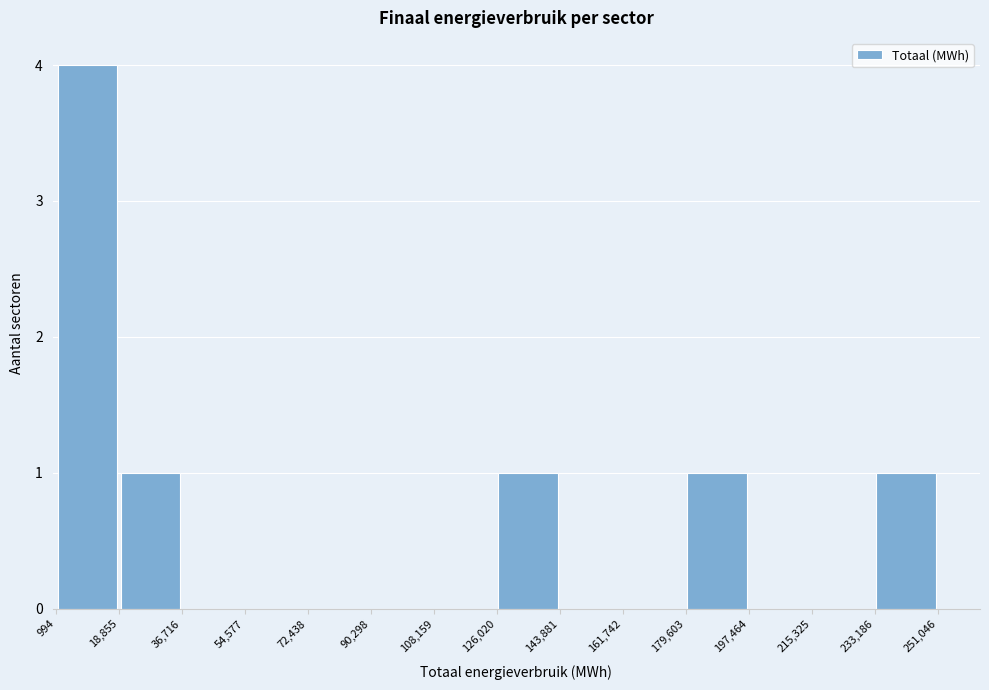

Which range on the x-axis has the tallest bar?

994 to 18,855